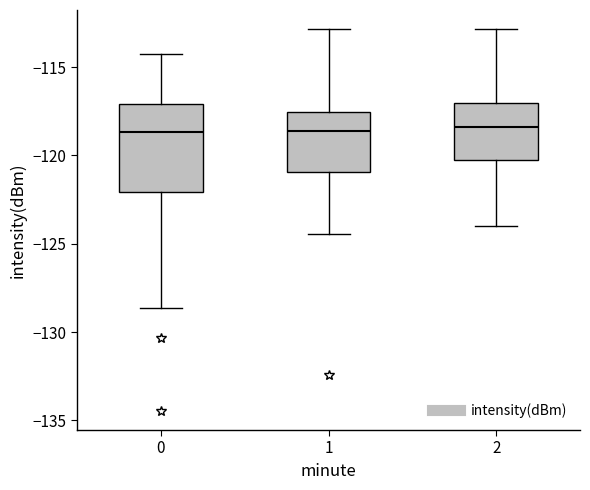

Reading left to right, transcribe this box plot: for each box, give where its median line is, the range the box spans, and where its two whiskers end, as read against the y-axis. The values are not printed on the chart, so give them approximately, as read against the axis.

0: median -118.5, box -122.0 to -117.0, whiskers -128.5 to -114.5
1: median -118.5, box -121.0 to -117.5, whiskers -124.5 to -113.0
2: median -118.5, box -120.0 to -117.0, whiskers -124.0 to -113.0